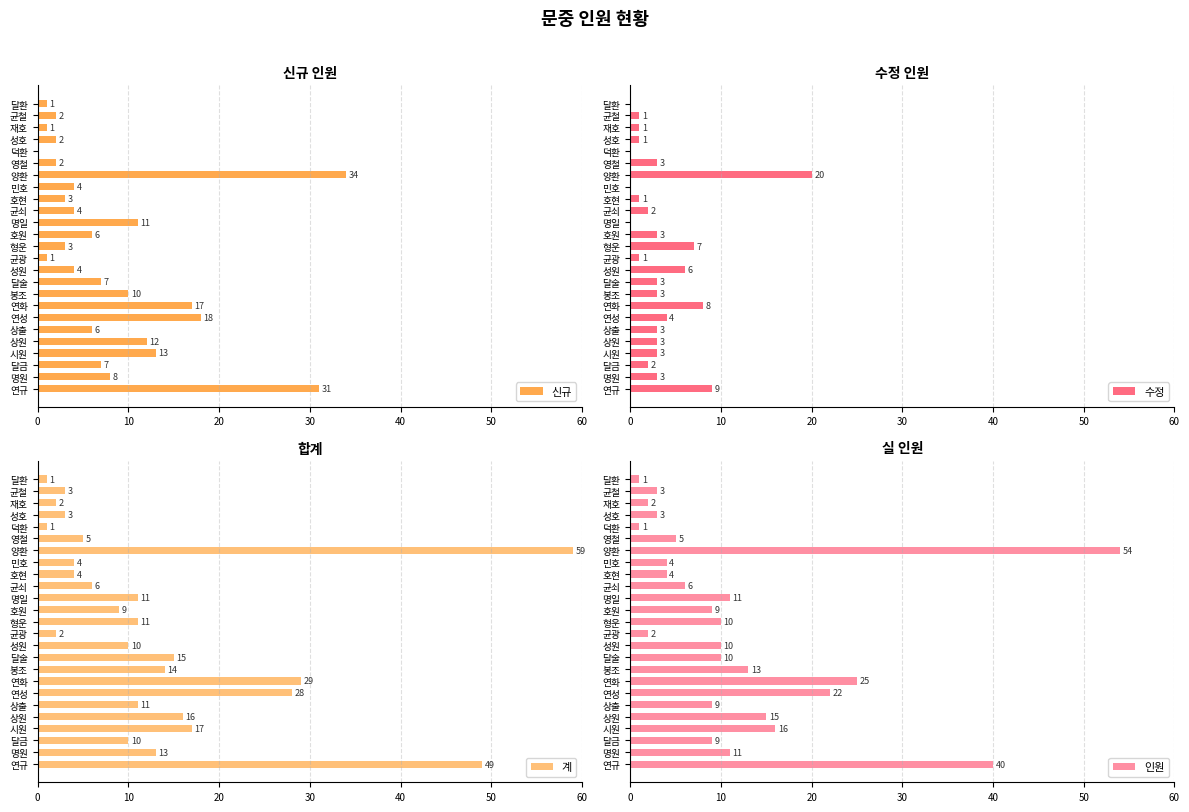

List the series in order of their peak value, lowest first.

수정, 신규, 인원, 계